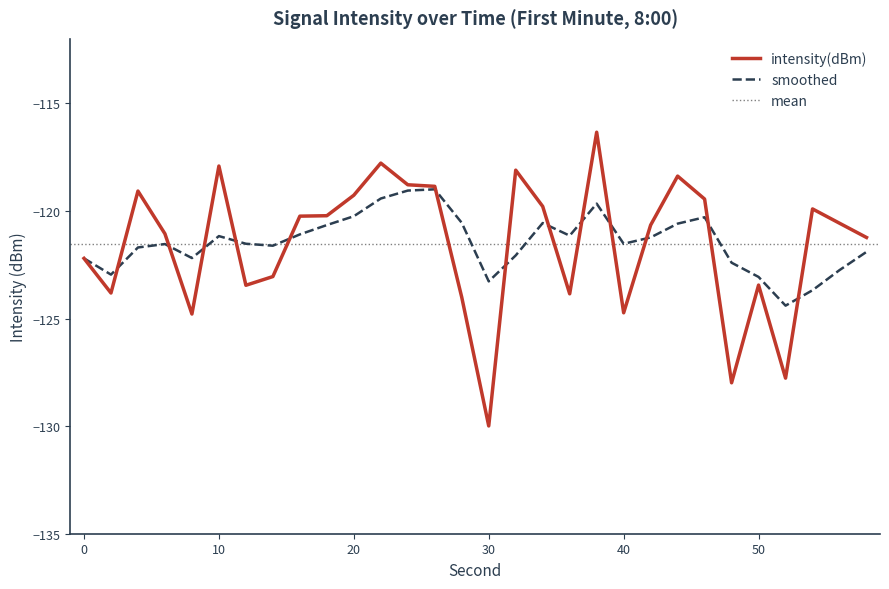

How many lines are shown in the chart?

2